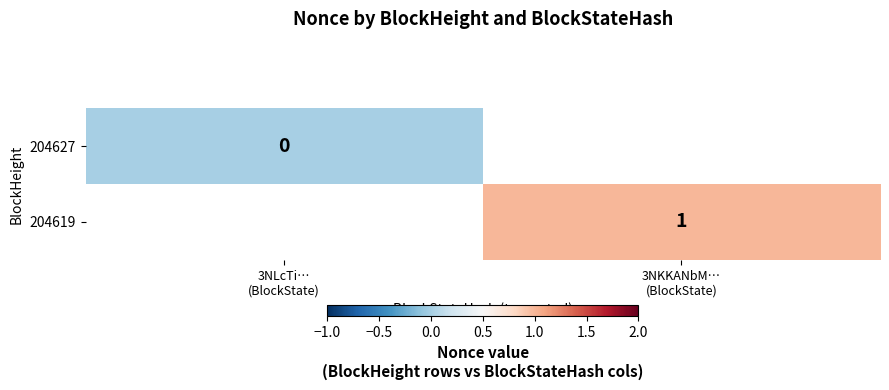

List the labels in order of 204619 value, largest first.

3NLcTi… (BlockState), 3NKKANbM… (BlockState)